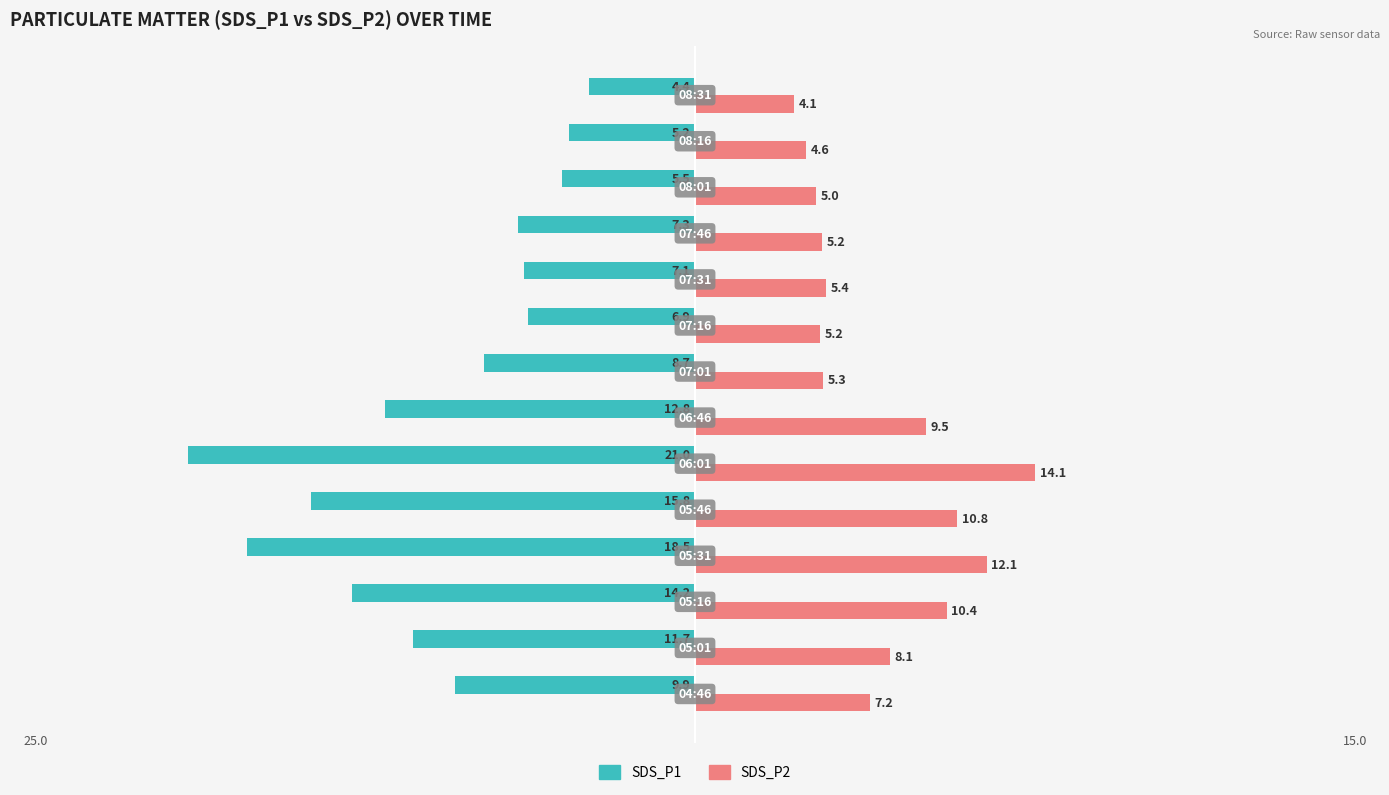

What is the sum of all SDS_P1 values?

-149.0